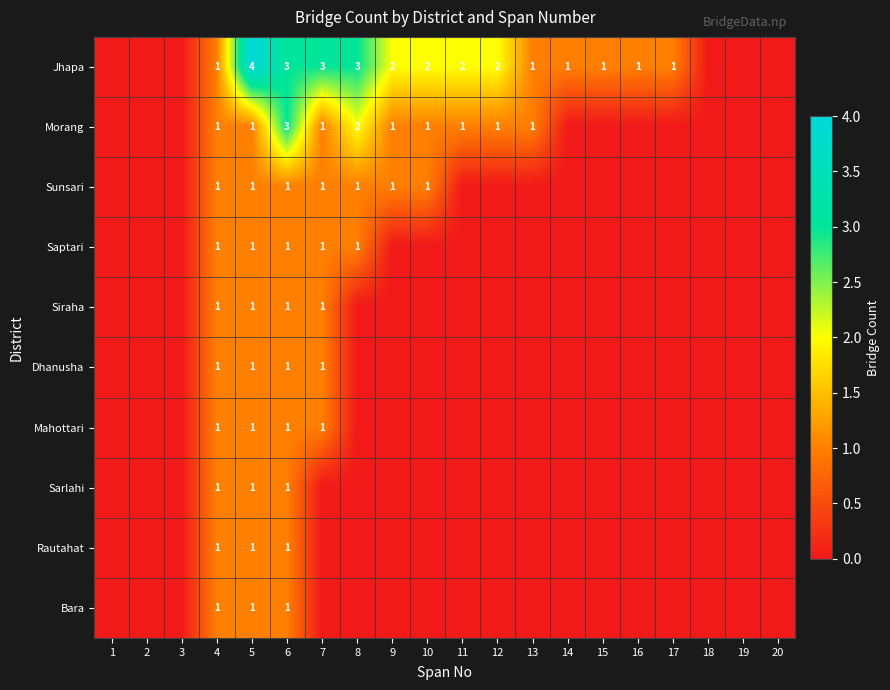

The Siraha series shows 1 at 5. True or false?

True